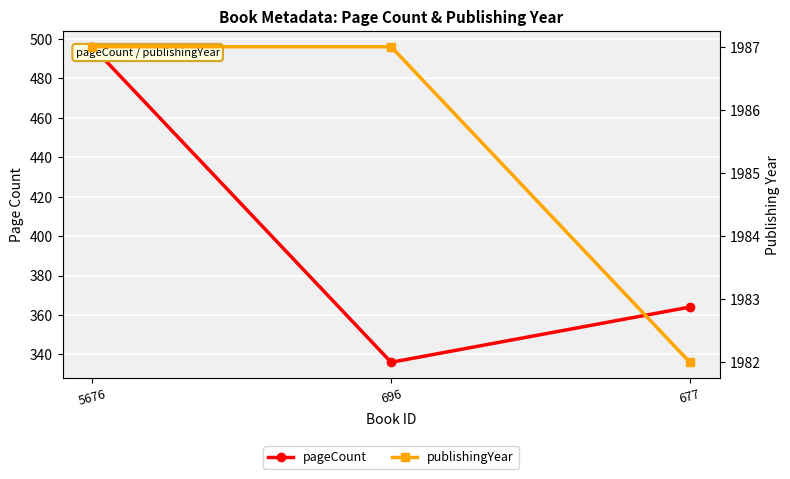

The publishingYear series shows 2782 at 5676. True or false?

False